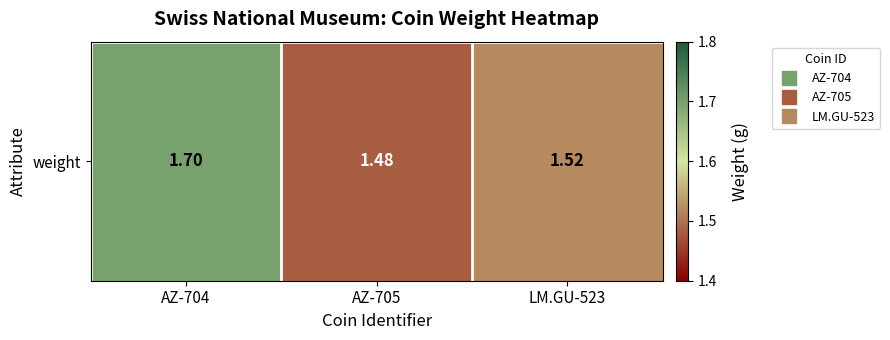

Reading left to right, what are all the values shown in this chart?

1.7	1.5	1.5